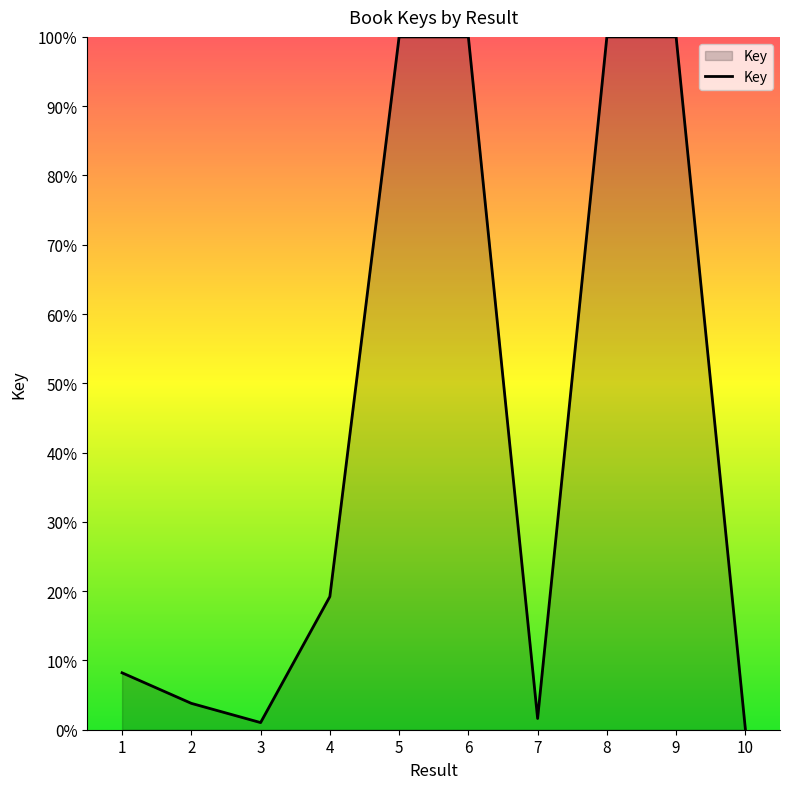

How many values exceed 19?

5